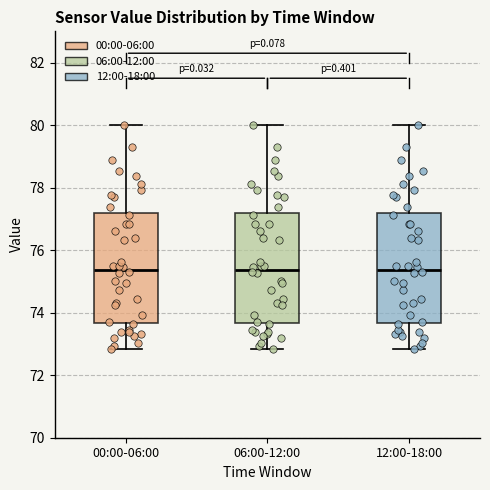

Where is the lower edge of the box for 00:00-06:00 on the y-axis? The values are not printed on the chart, so give them approximately, as read against the axis.

73.6